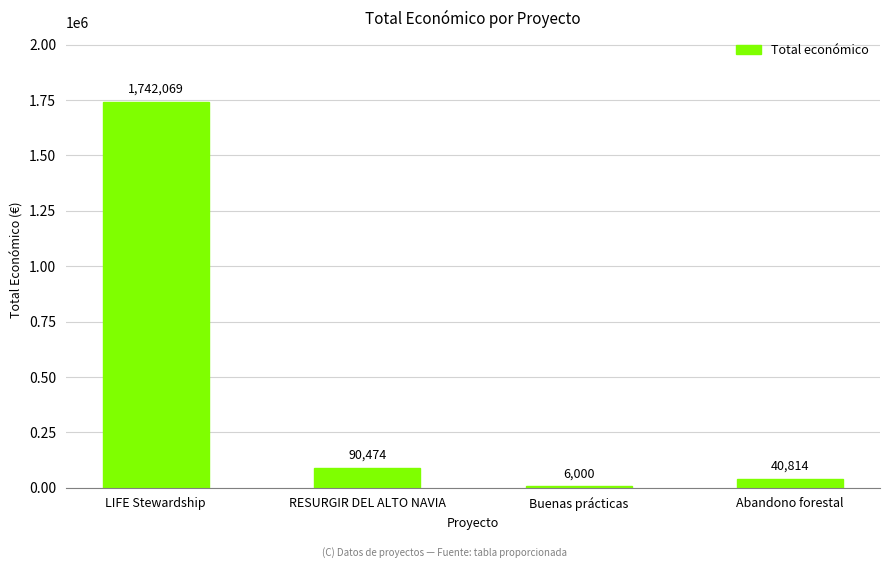

At which category does the chart reach its peak across all series?

LIFE Stewardship